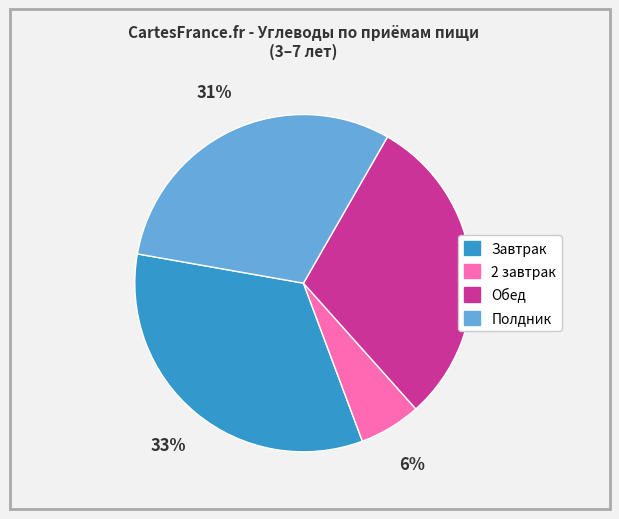

True or false: 2 завтрак accounts for 6% of the total.

True